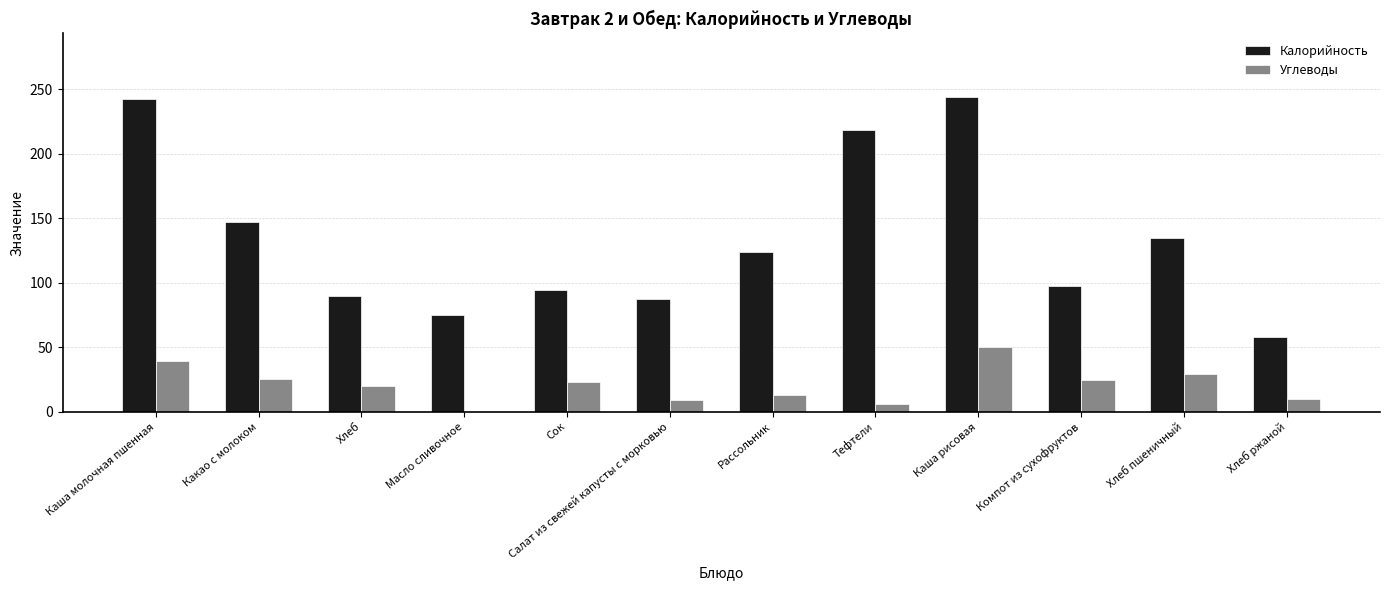

At which label does Углеводы first exceed 23?

Каша молочная пшенная